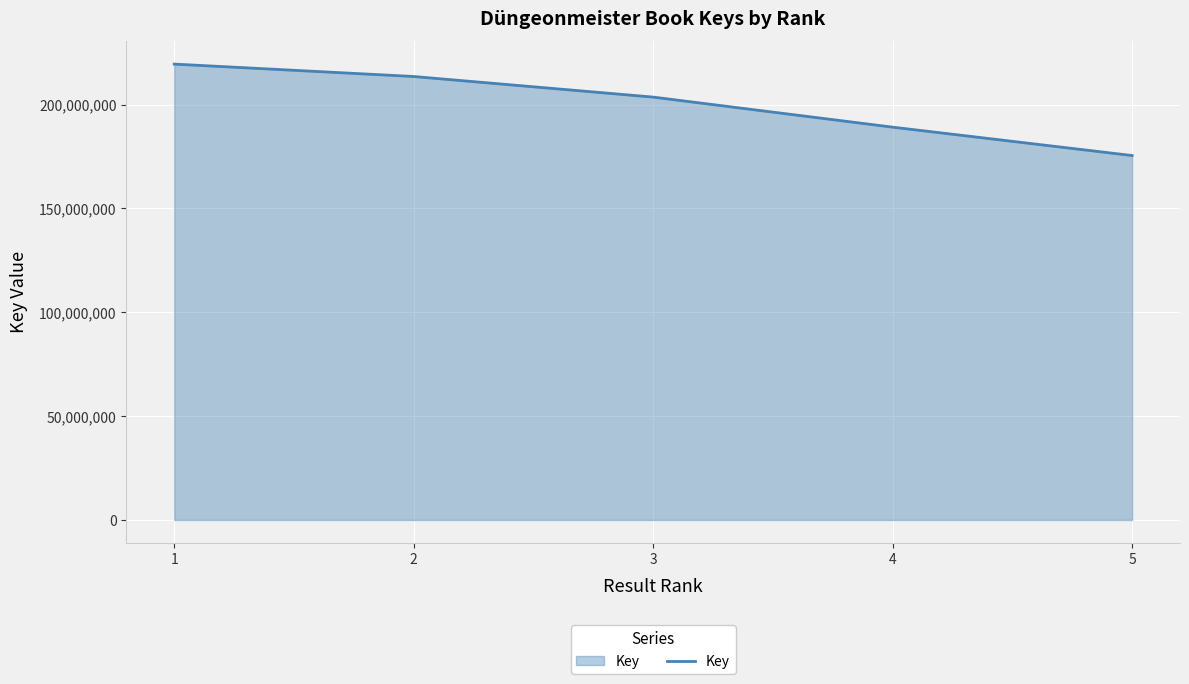

Between 5 and 3, which is larger?

3